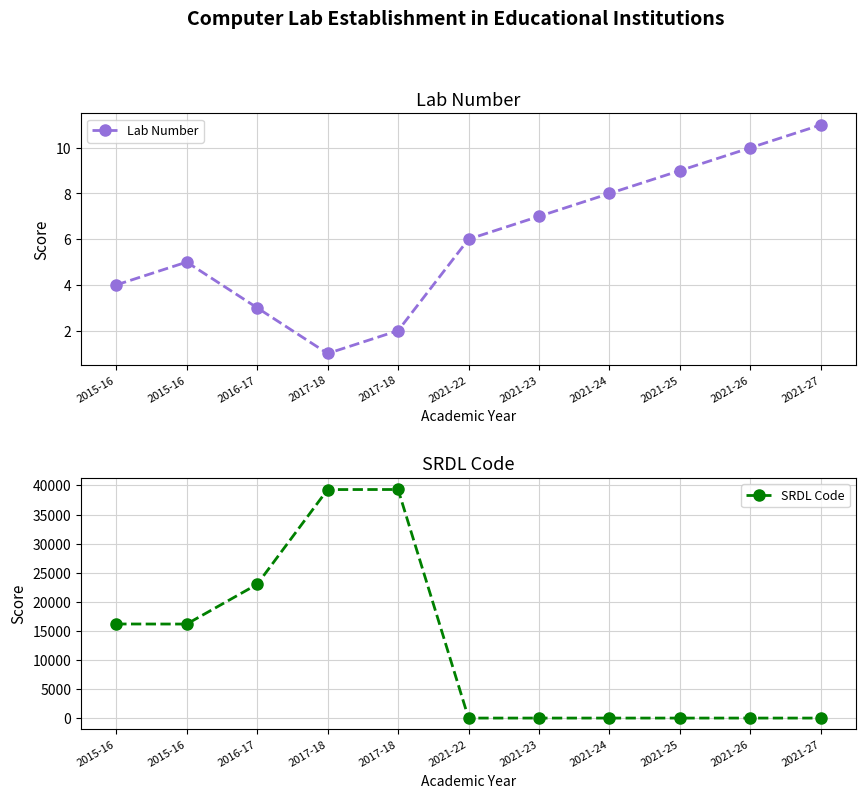

Reading left to right, transcribe all the data shown in this chart.

Lab Number: 4	5	3	1	2	6	7	8	9	10	11
SRDL Code: 16180	16170	23000	39300	39310	0	0	0	0	0	0